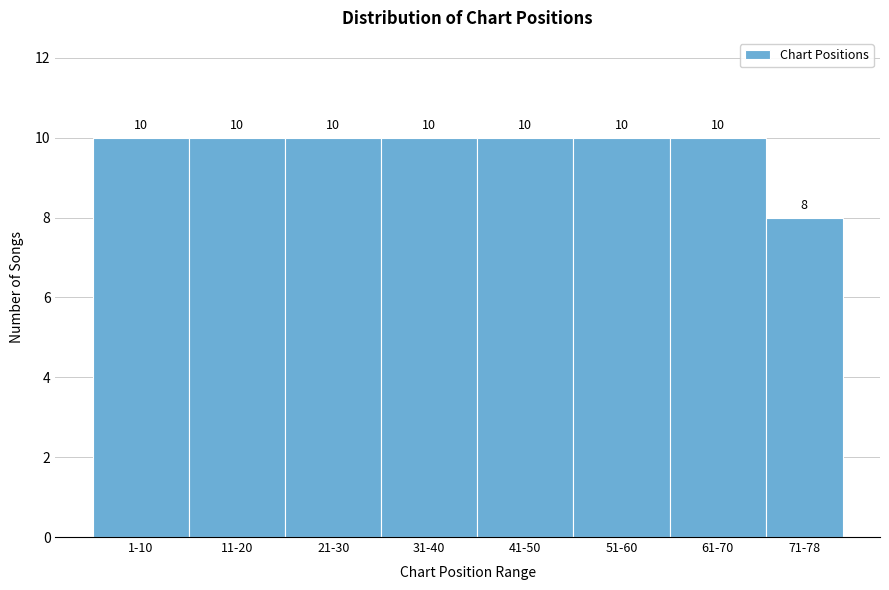

Reading right to left, what are all the values shown in this chart?

71-78=8	61-70=10	51-60=10	41-50=10	31-40=10	21-30=10	11-20=10	1-10=10